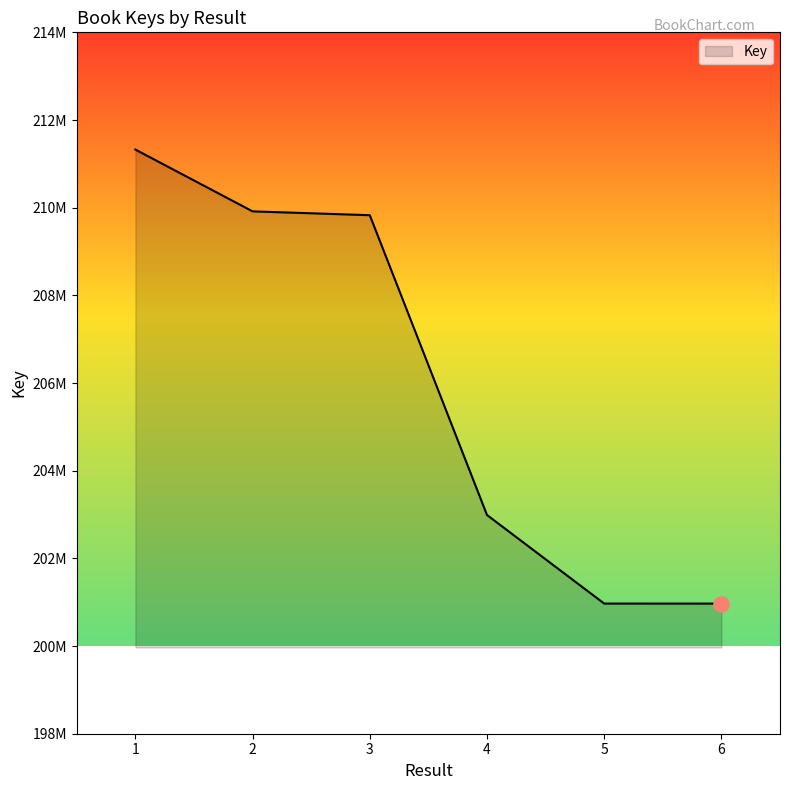

Between 5 and 1, which is larger?

1